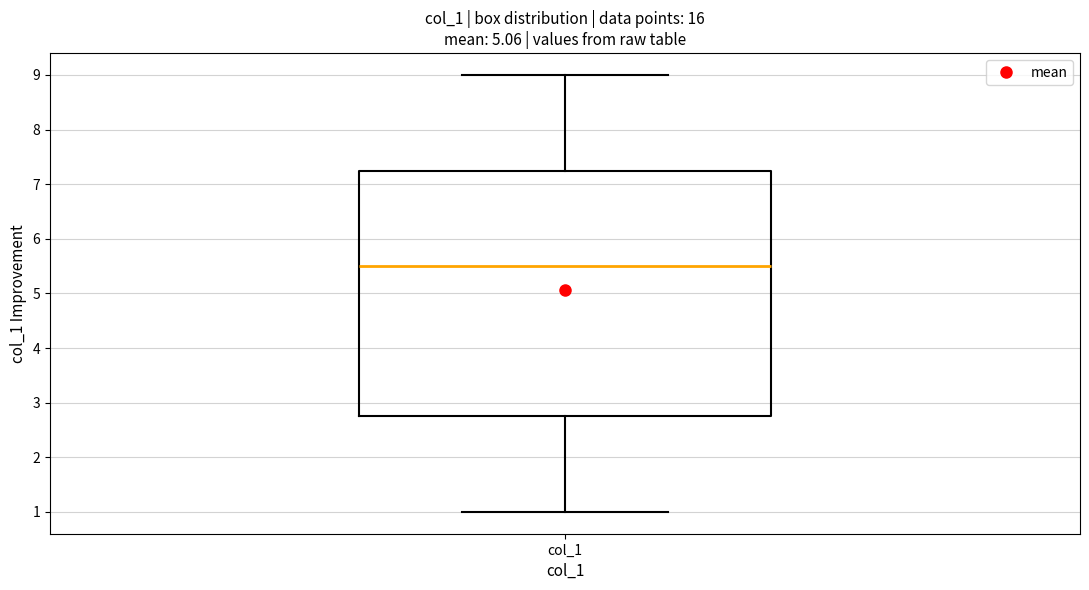

Where does the upper whisker of the box for col_1 end on the y-axis? The values are not printed on the chart, so give them approximately, as read against the axis.

9.0